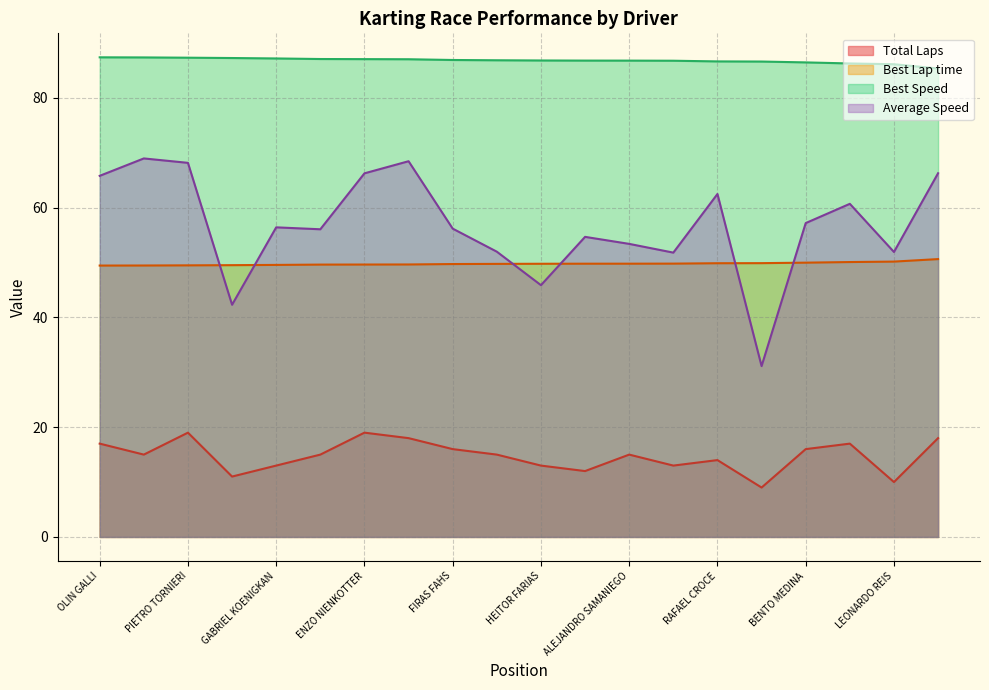

What is the value of the Best Lap time point at the 10th from the left?

49.7